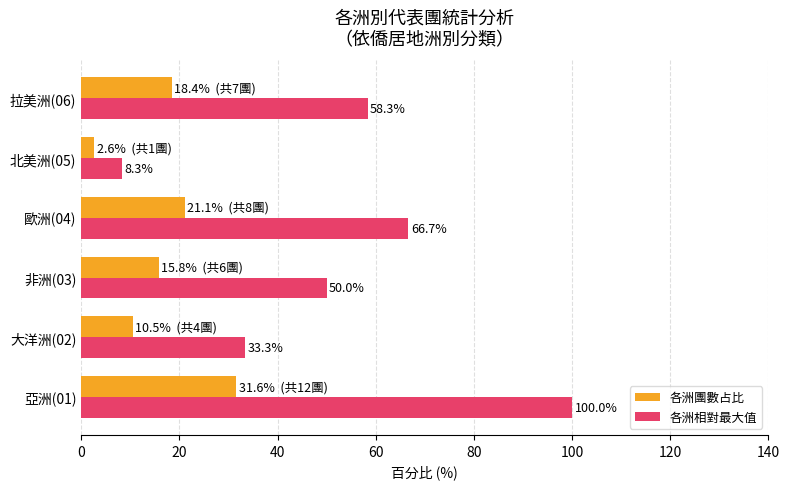

List the labels in order of 各洲相對最大值 value, smallest first.

北美洲(05), 大洋洲(02), 非洲(03), 拉美洲(06), 歐洲(04), 亞洲(01)